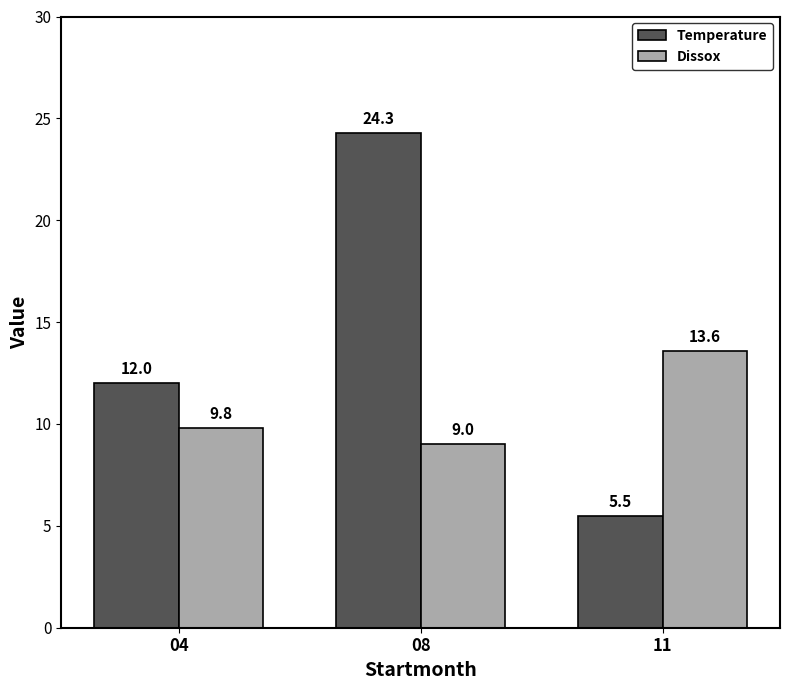

Is it true that Dissox equals 5.3 at 11?

False